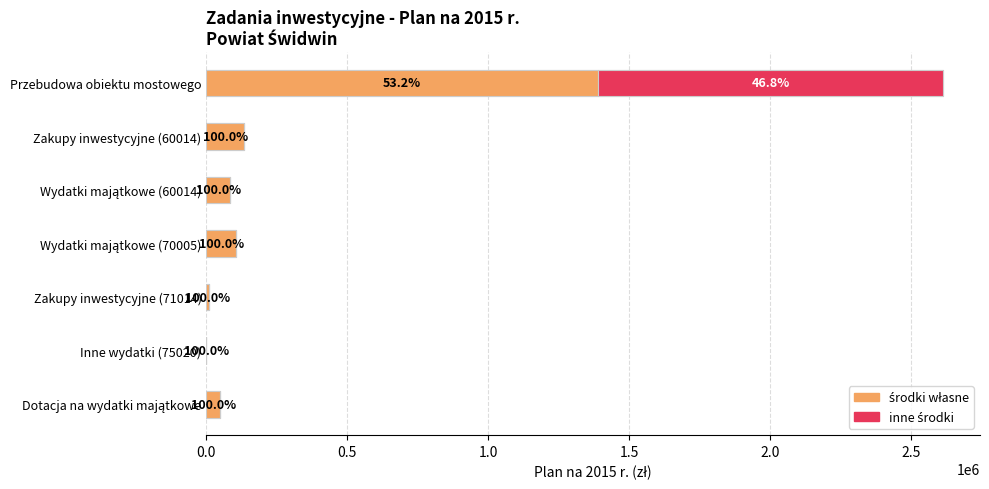

What is the difference between the highest and lowest values at Wydatki majątkowe (60014)?

85200